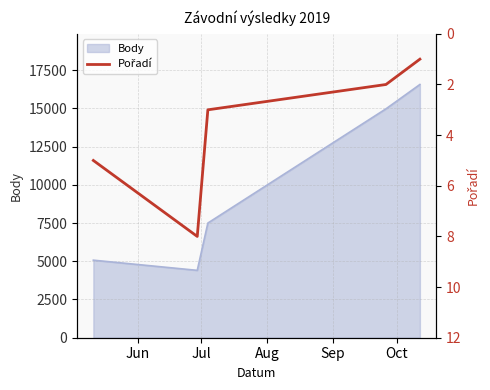

How many data points are less than 3?

2